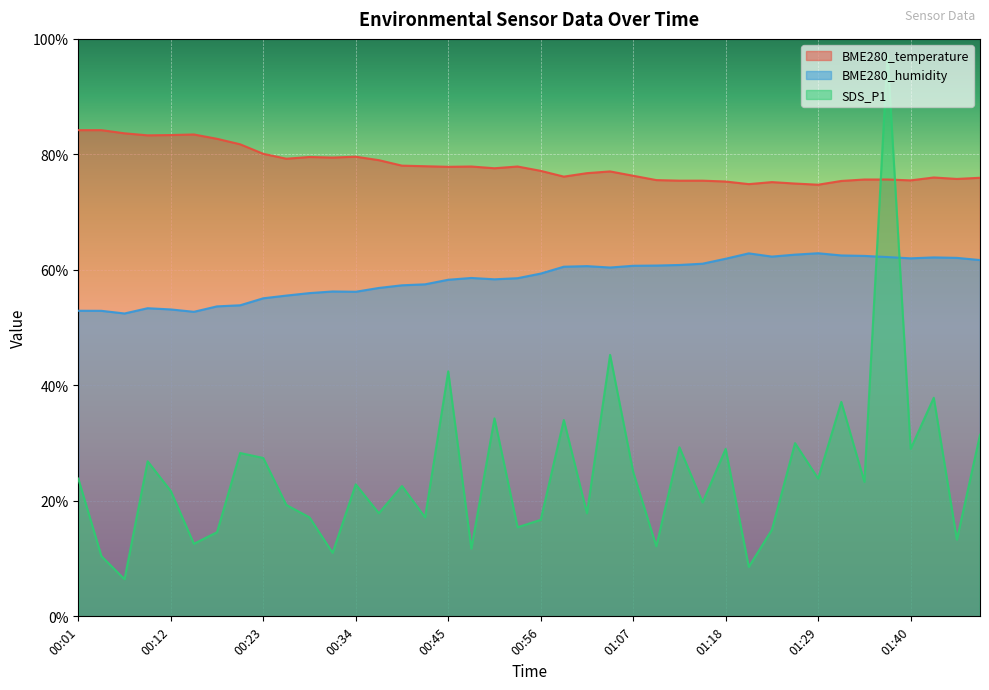

Which category has the highest value across all series?

01:38